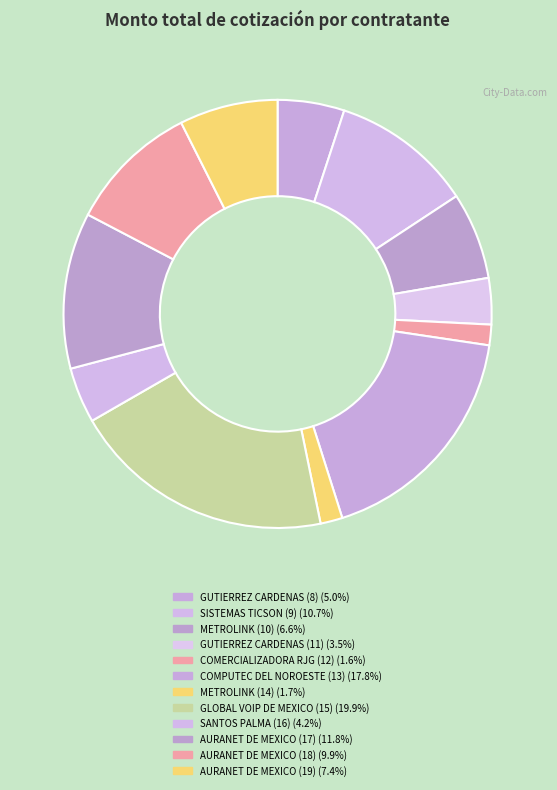

What is the ratio of the value at SANTOS PALMA (16) to the value at METROLINK (10)?

0.6